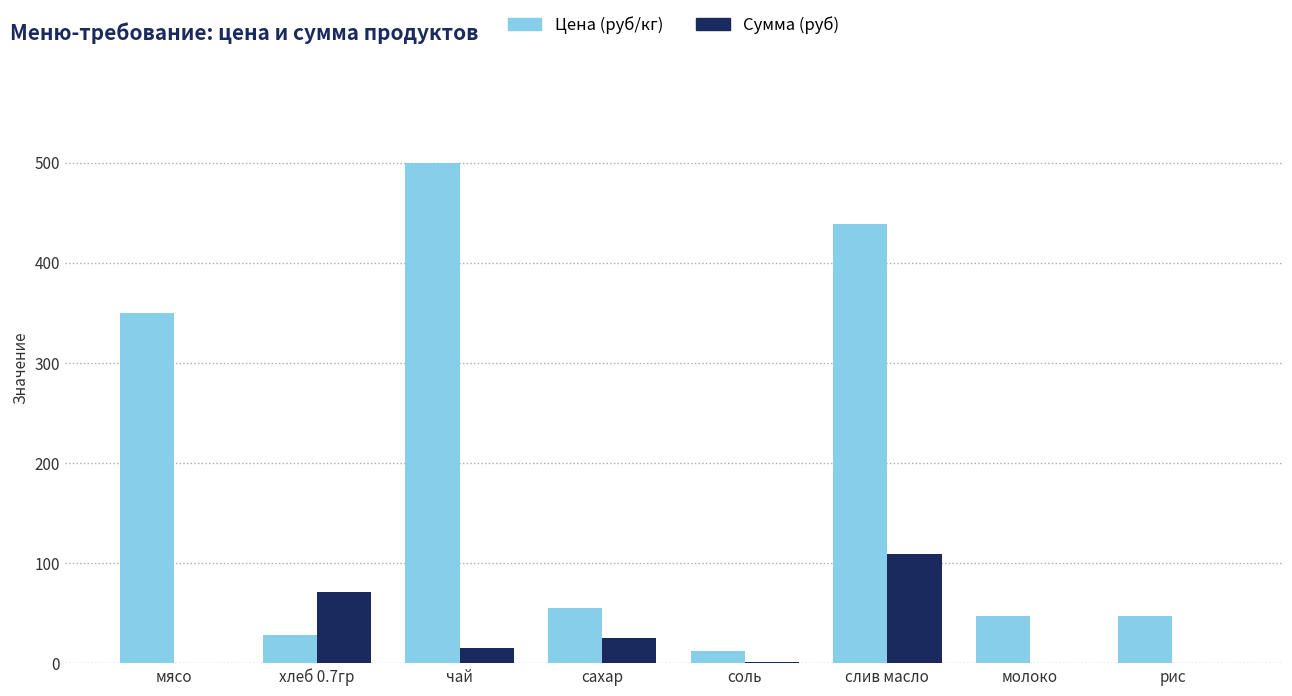

Which series has the largest range (max minus min)?

Цена (руб/кг)